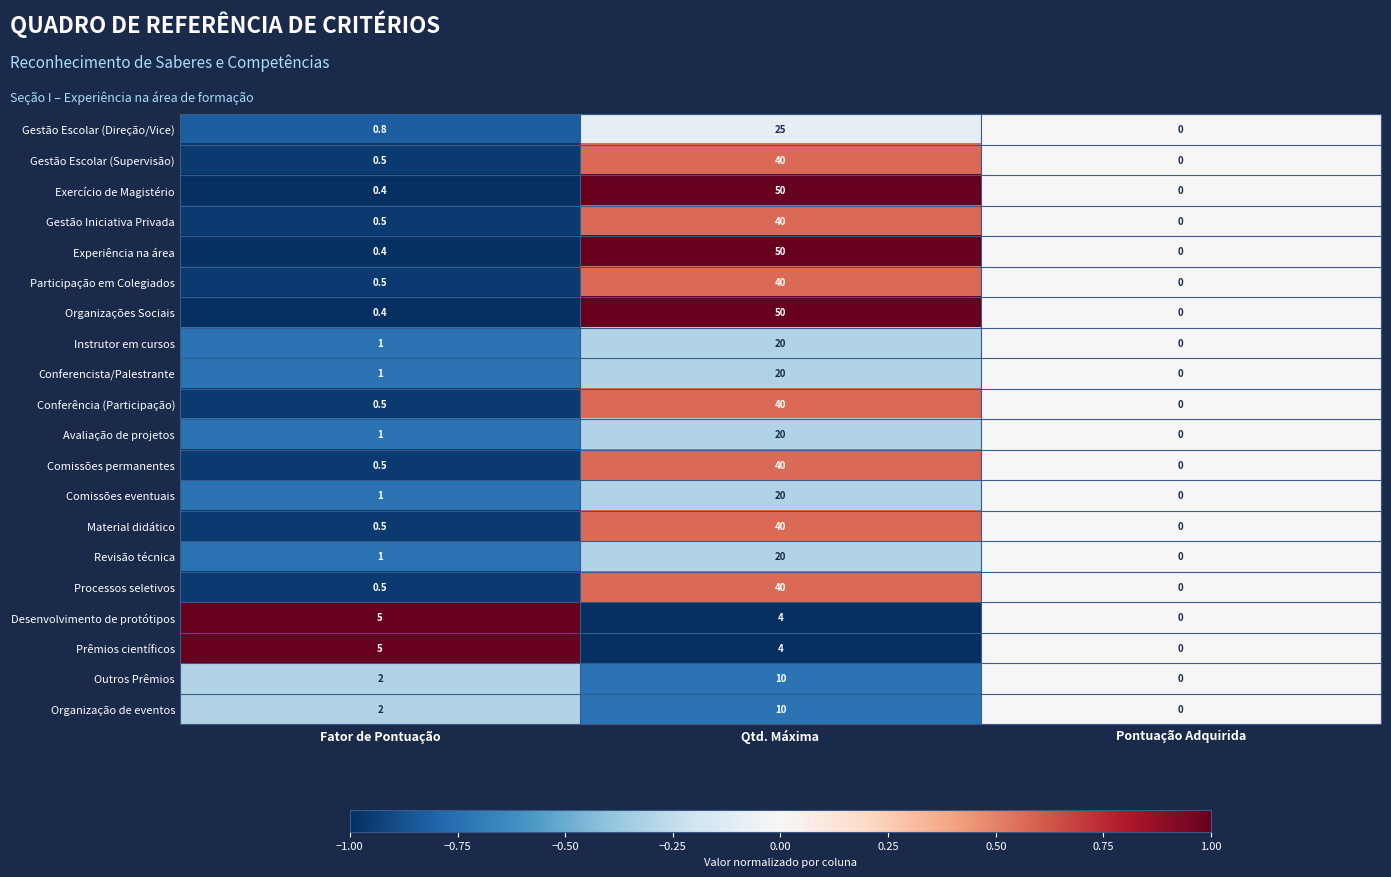

Rank the categories by Gestão Escolar (Direção/Vice) value from lowest to highest.

Pontuação Adquirida, Fator de Pontuação, Qtd. Máxima